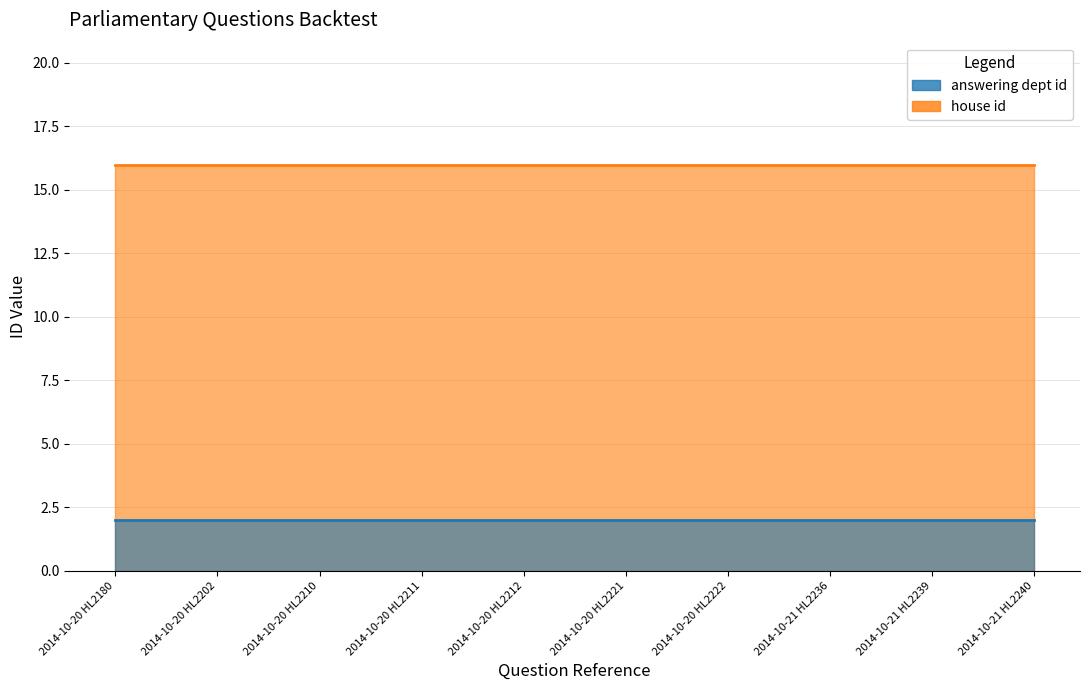

Where is house id nearest to the value 2?

2014-10-20 HL2180